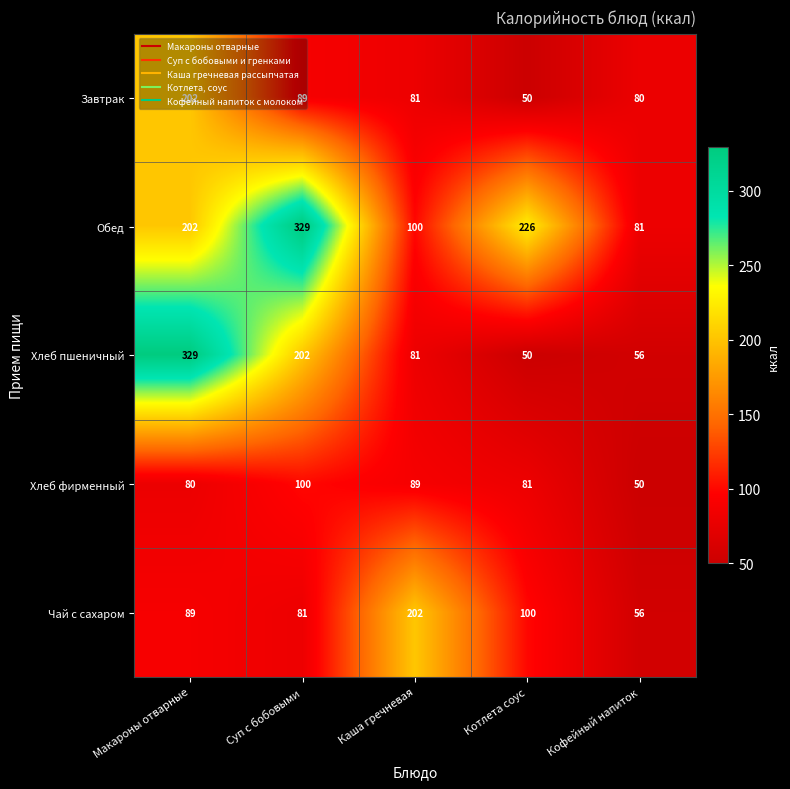

Which series changed the most between Каша гречневая and Кофейный напиток?

Чай с сахаром